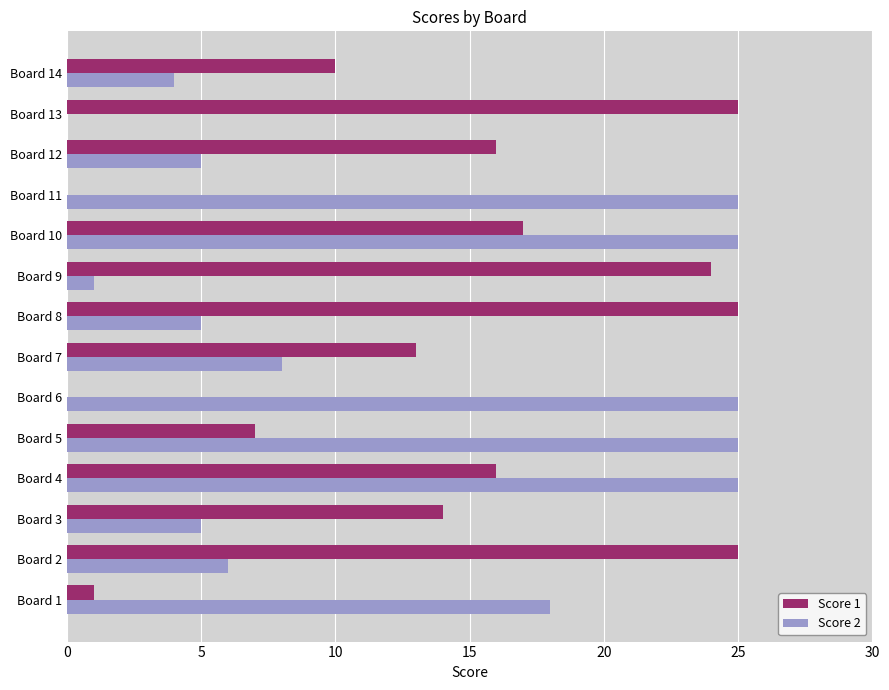

Between Board 1 and Board 2, which series saw the biggest shift?

Score 1